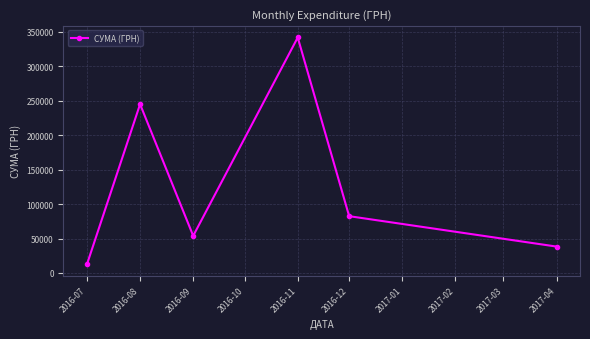

At which category does the chart reach its minimum across all series?

2016-07